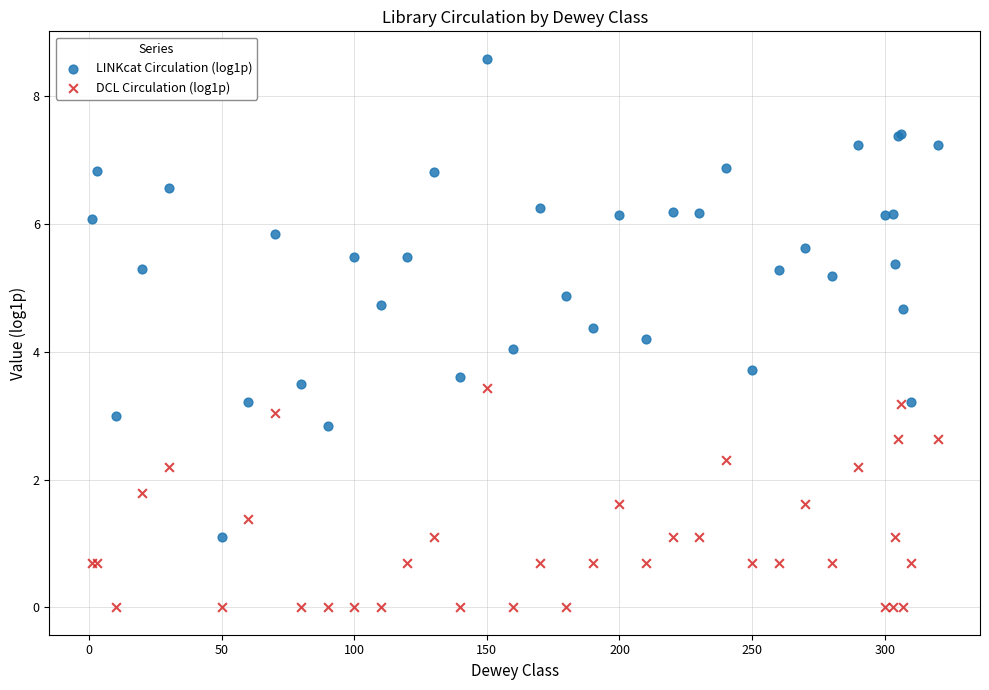

Which series contains the lowest Y value?

DCL Circulation (log1p)